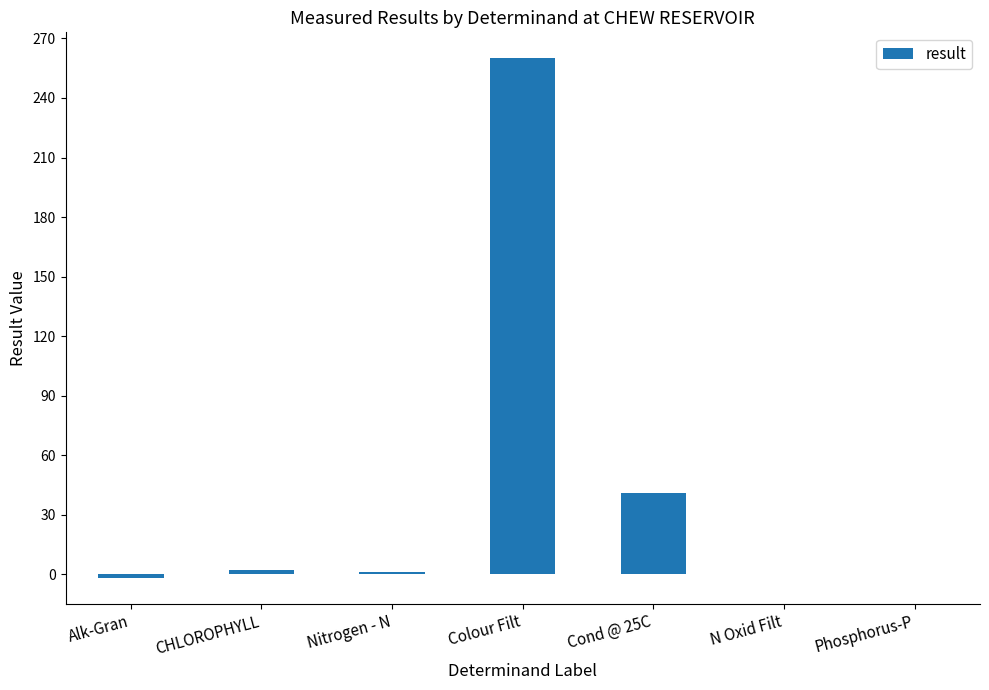

At which category does the chart reach its peak across all series?

Colour Filt